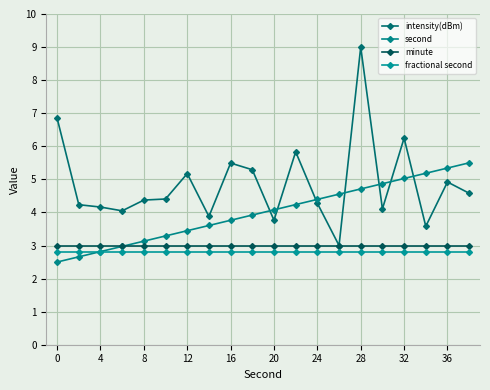

True or false: second and minute cross at least once.

True